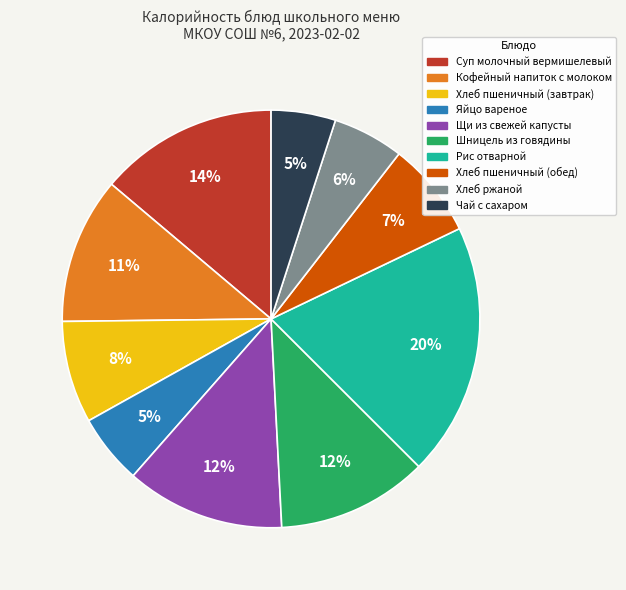

Count the number of slices in the pie.

10